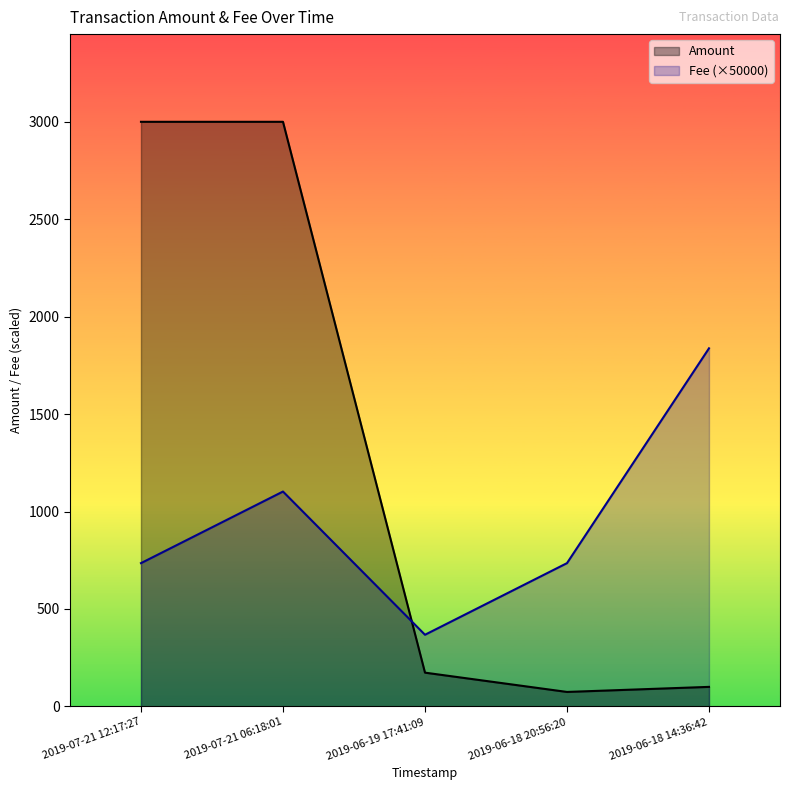

How many lines are shown in the chart?

2